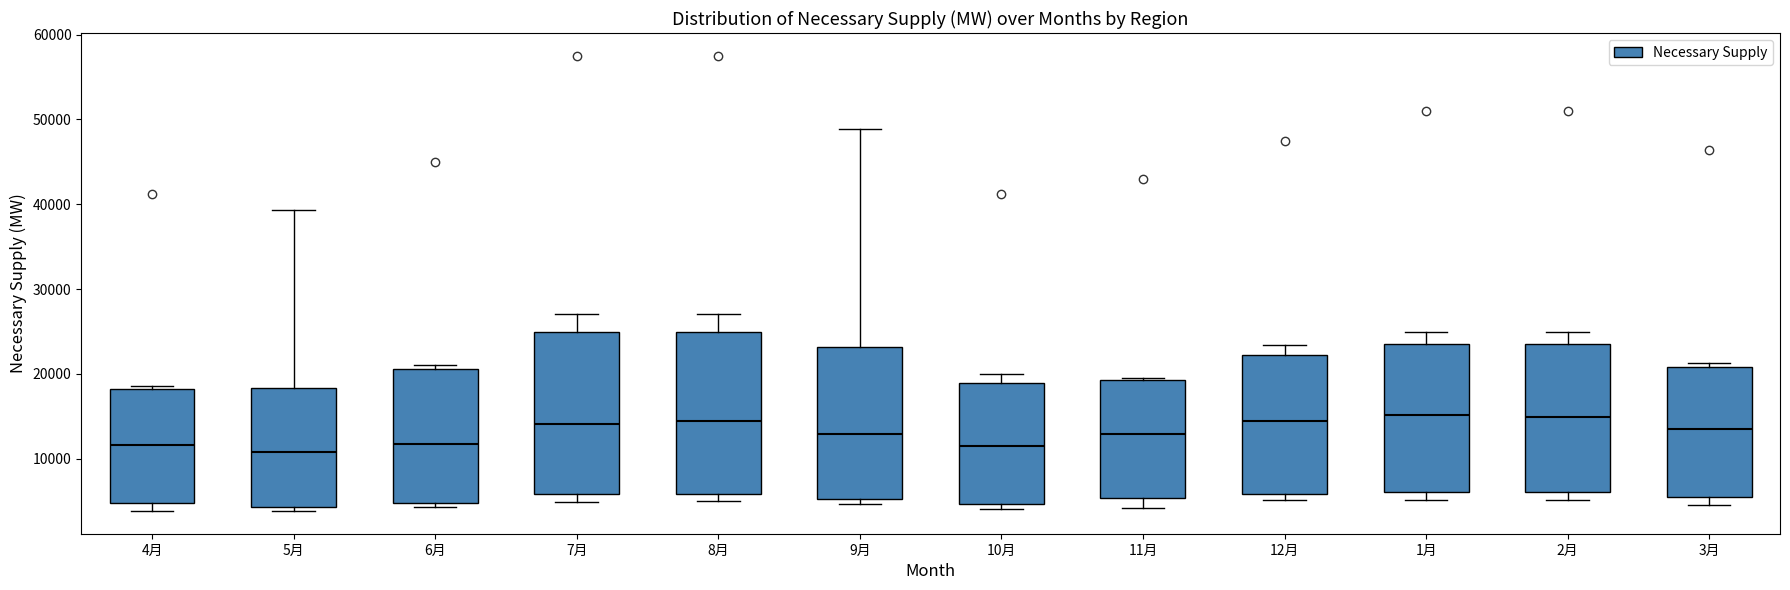

Reading left to right, read every box against the y-axis: the position of its median line, the range the box covers, and the ends of its whiskers. The values are not printed on the chart, so give them approximately, as read against the axis.

4月: median 12000, box 5000 to 18000, whiskers 4000 to 19000
5月: median 11000, box 4000 to 18000, whiskers 4000 (just below the box's lower edge) to 39000
6月: median 12000, box 5000 to 21000, whiskers 4000 to 21000 (just above the box's upper edge)
7月: median 14000, box 6000 to 25000, whiskers 5000 to 27000
8月: median 14000, box 6000 to 25000, whiskers 5000 to 27000
9月: median 13000, box 5000 to 23000, whiskers 5000 (just below the box's lower edge) to 49000
10月: median 11000, box 5000 to 19000, whiskers 4000 to 20000
11月: median 13000, box 5000 to 19000, whiskers 4000 to 20000
12月: median 14000, box 6000 to 22000, whiskers 5000 to 23000
1月: median 15000, box 6000 to 24000, whiskers 5000 to 25000
2月: median 15000, box 6000 to 24000, whiskers 5000 to 25000
3月: median 14000, box 5000 to 21000, whiskers 5000 (just below the box's lower edge) to 21000 (just above the box's upper edge)